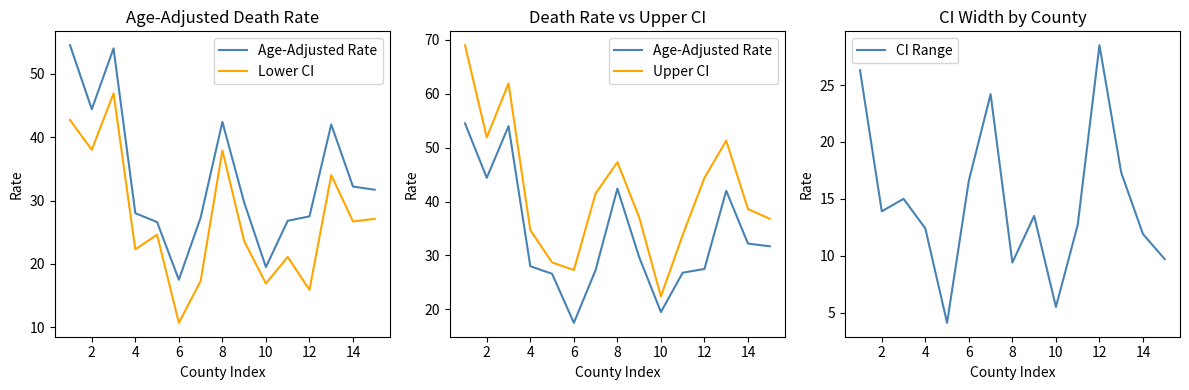

Reading left to right, extract all data points from this chart.

Age-Adjusted Rate: 54.5	44.4	54.0	28.0	26.6	17.5	27.3	42.4	29.7	19.5	26.8	27.5	42.0	32.2	31.7
Lower CI: 42.7	38.0	46.9	22.3	24.6	10.7	17.3	37.9	23.6	16.9	21.1	15.9	34.0	26.7	27.1
Upper CI: 69.0	51.9	61.9	34.7	28.7	27.3	41.5	47.3	37.1	22.4	33.8	44.4	51.3	38.6	36.8
CI Range: 26.3	13.9	15.0	12.4	4.1	16.6	24.2	9.4	13.5	5.5	12.7	28.5	17.3	11.9	9.7